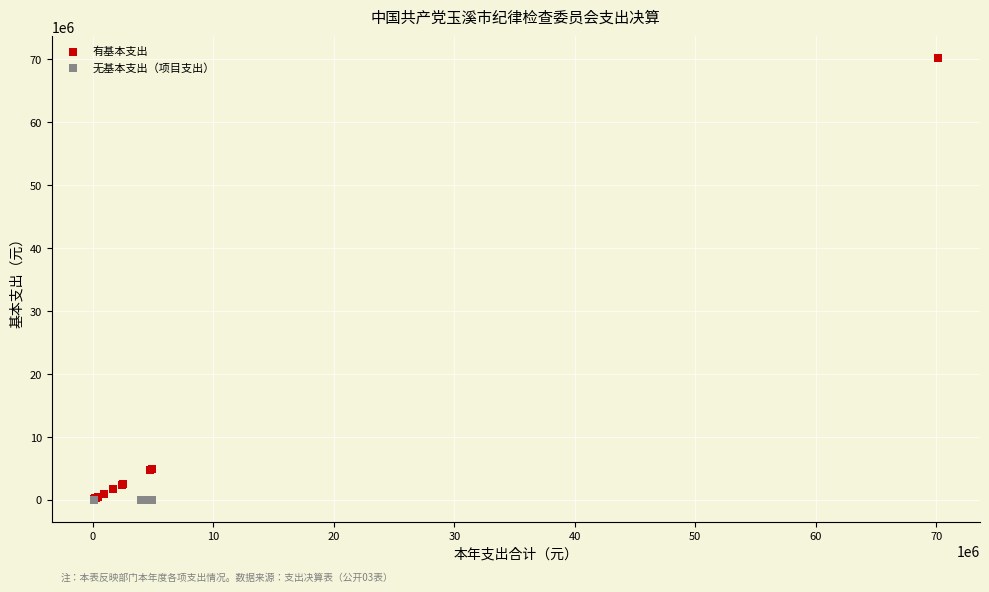

Which series contains the highest Y value?

有基本支出